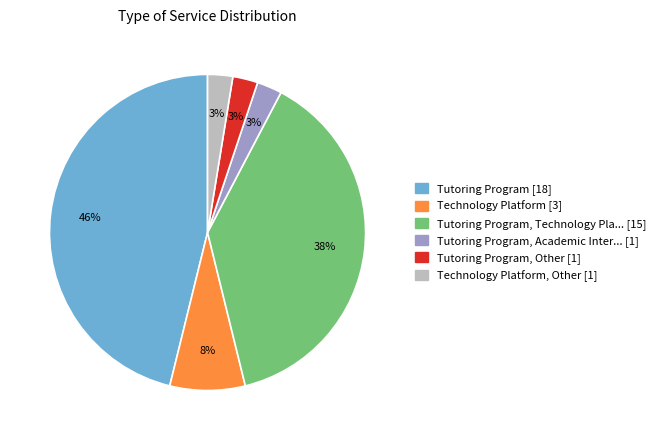

Is there any slice that represents more than half of the pie?

No